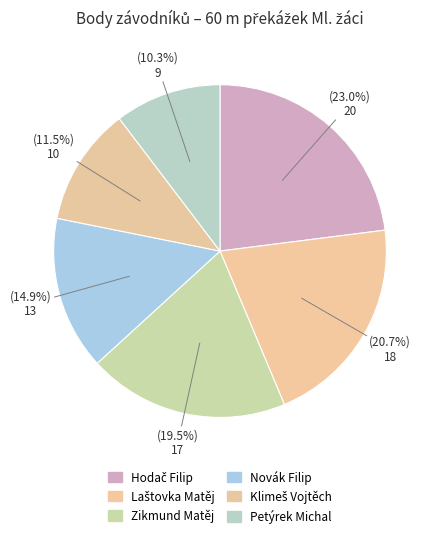

To the nearest percent, what portion does Zikmund Matěj represent?

20%